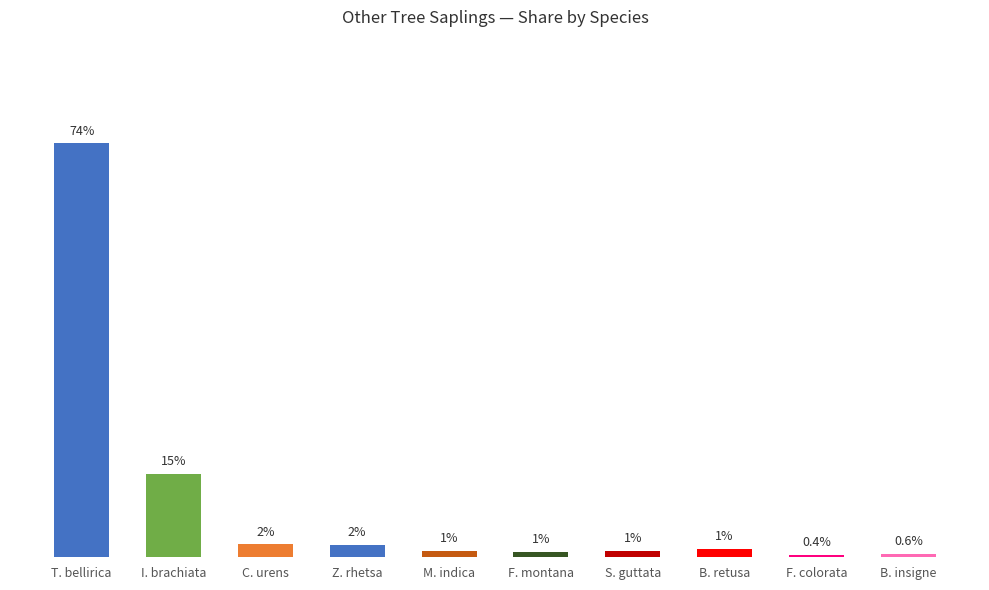

Which category has the lowest value across all series?

F. colorata